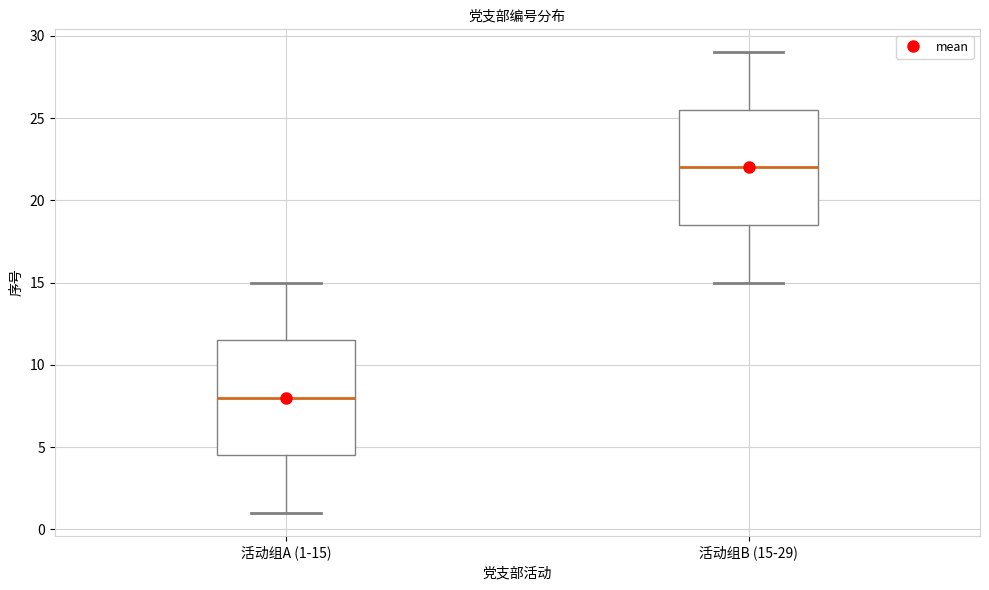

Reading left to right, transcribe this box plot: for each box, give where its median line is, the range the box spans, and where its two whiskers end, as read against the y-axis. The values are not printed on the chart, so give them approximately, as read against the axis.

活动组A (1-15): median 8.0, box 4.5 to 11.5, whiskers 1.0 to 15.0
活动组B (15-29): median 22.0, box 18.5 to 25.5, whiskers 15.0 to 29.0